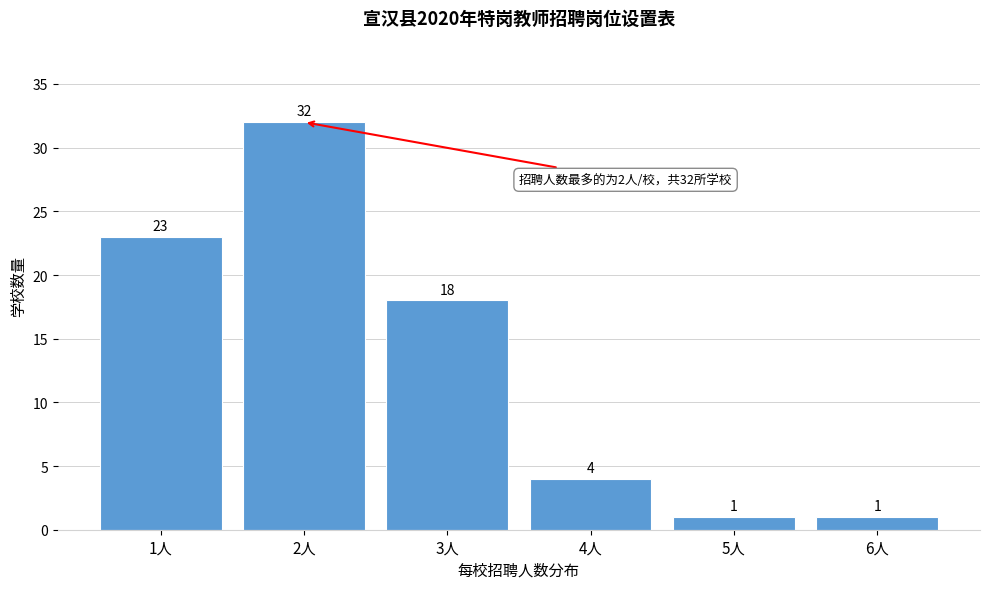

Reading left to right, list all the values displayed in this chart.

1人=23	2人=32	3人=18	4人=4	5人=1	6人=1